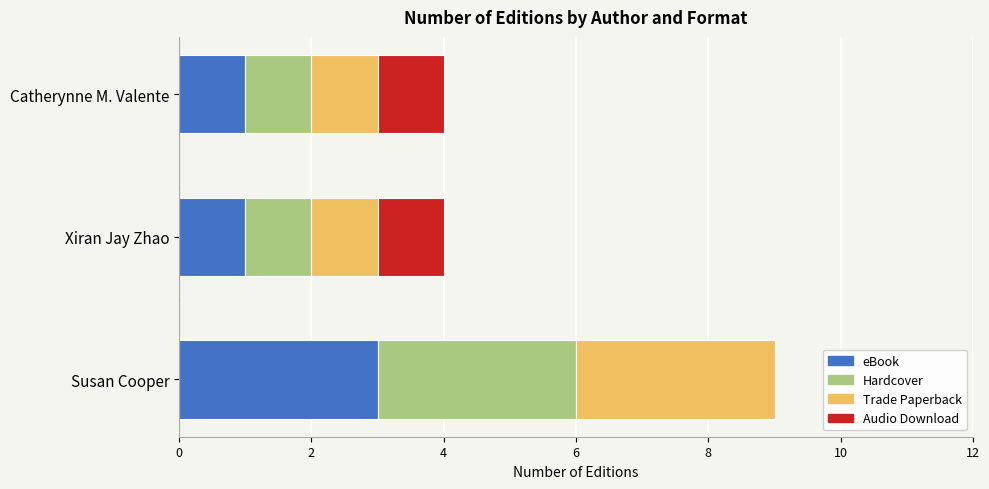

Which category has the highest value in the eBook series?

Susan Cooper